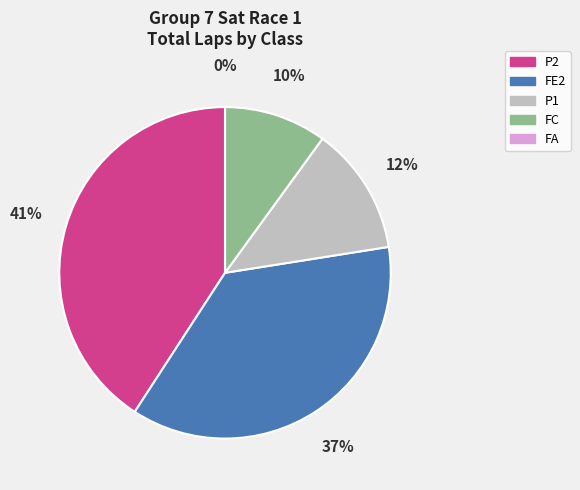

Is Tray Ayres (P2) the majority of the pie?

No